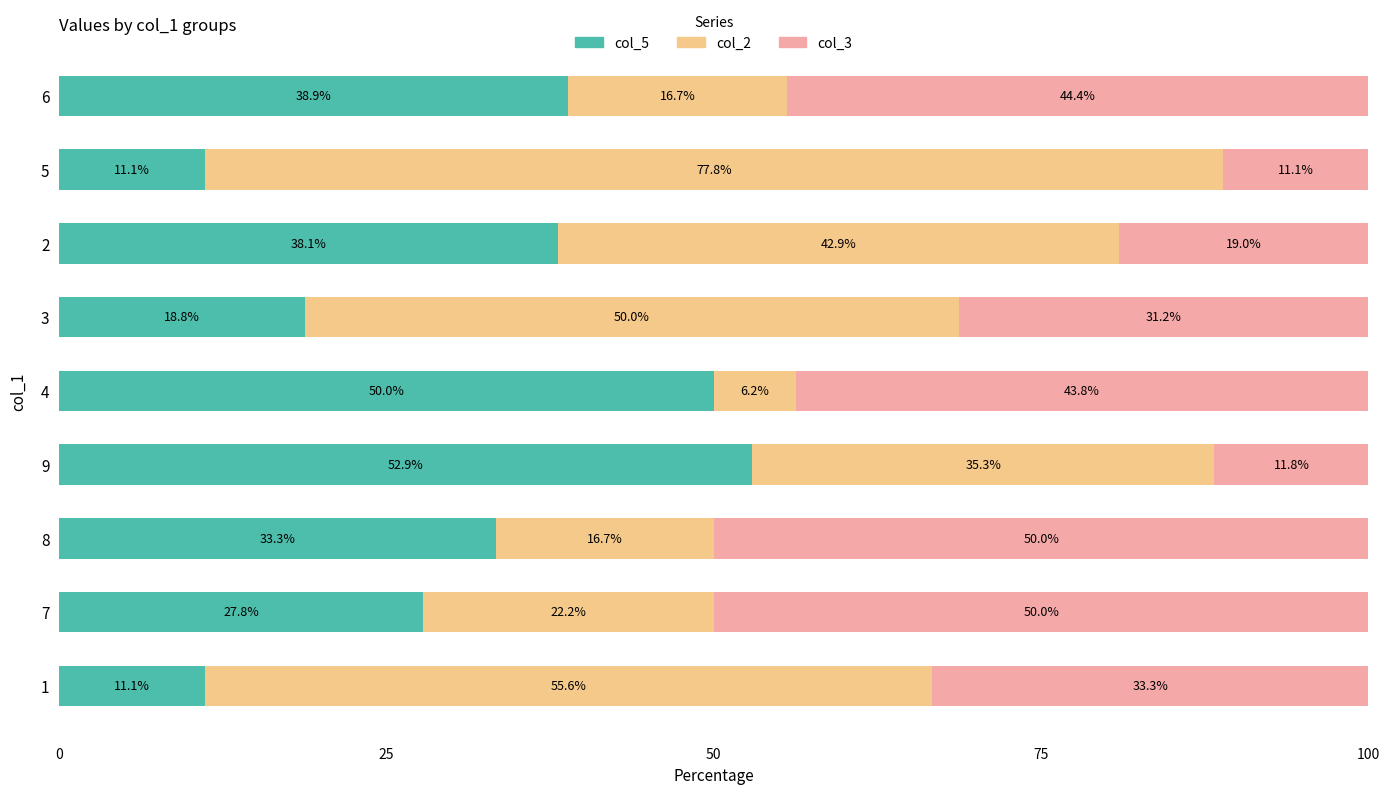

What is the lowest value of the col_5 series?

11.1